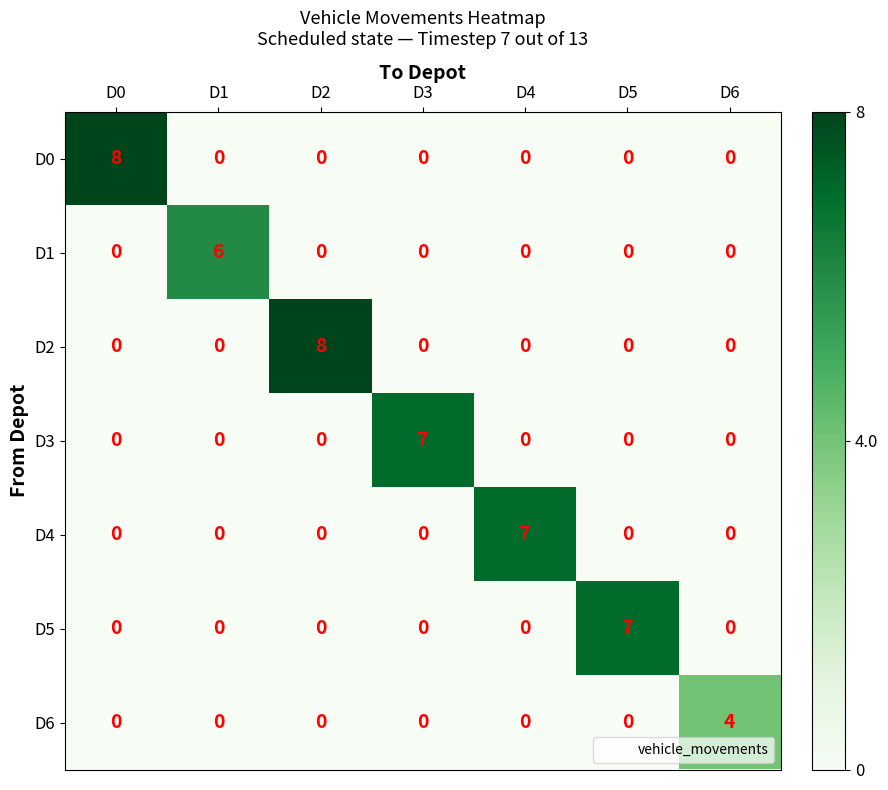

True or false: D0 has a value of 4 at D6.

False